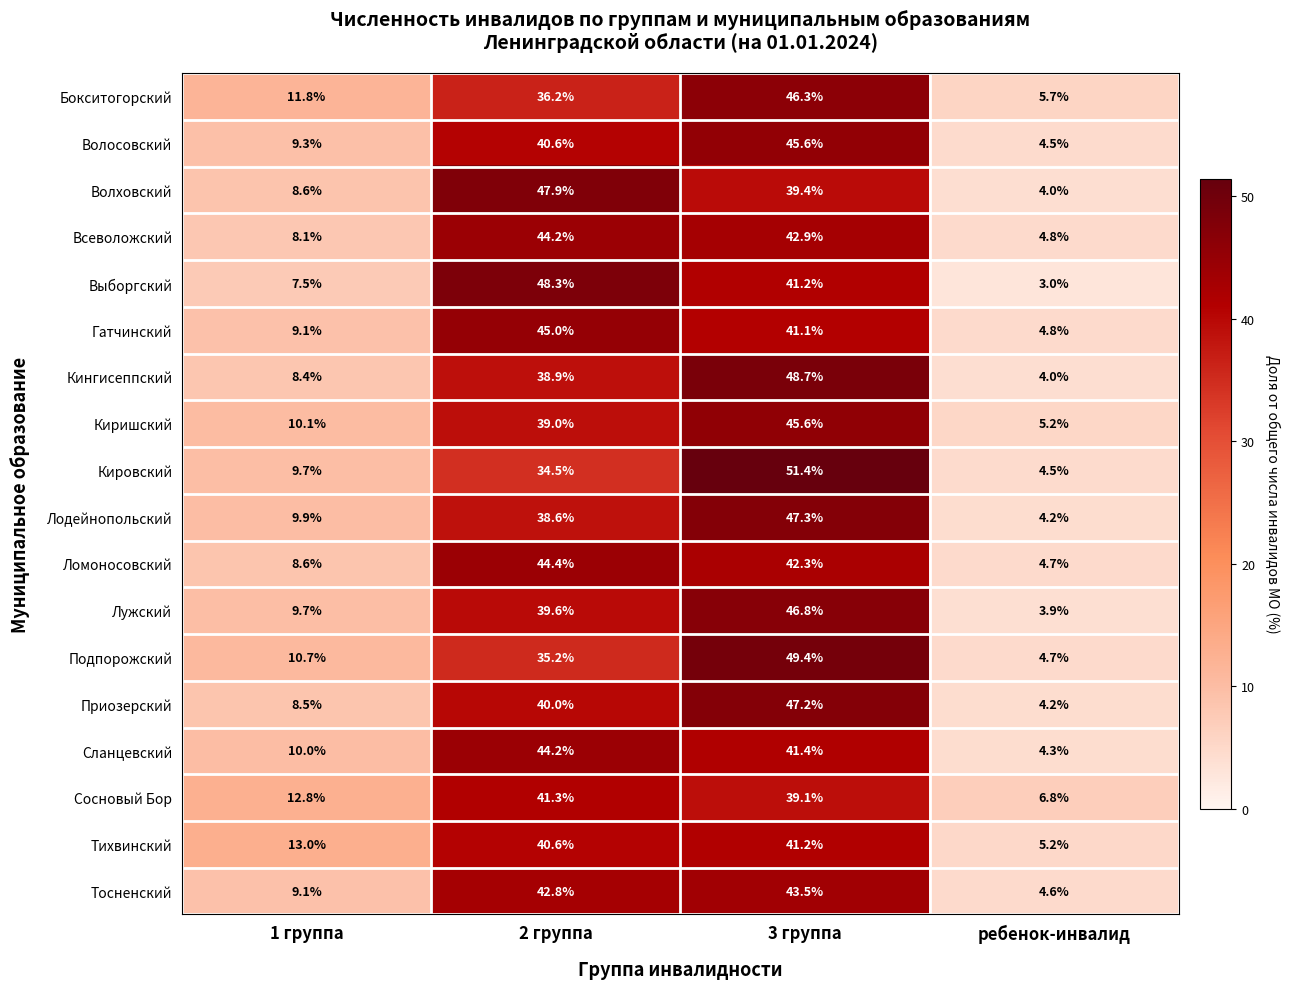

What is the total value across all series at 2 группа?

741.3